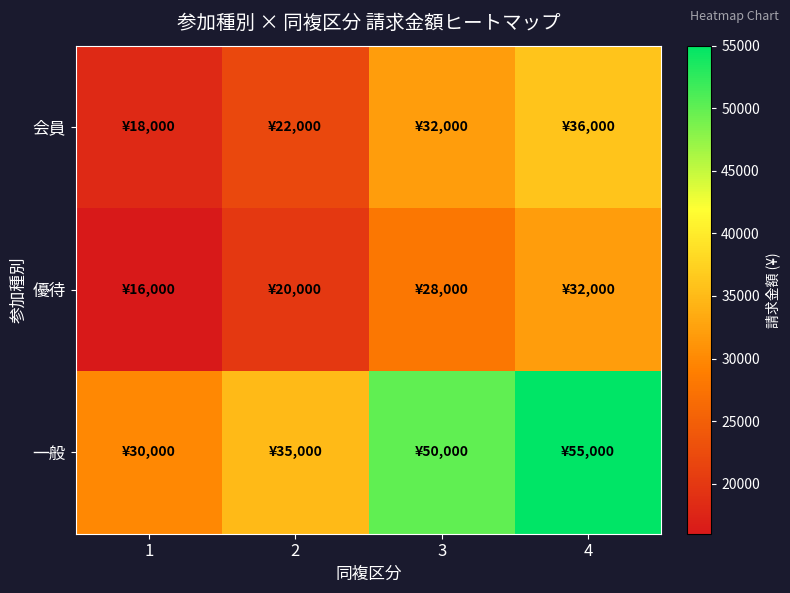

Which category has the highest value across all series?

4